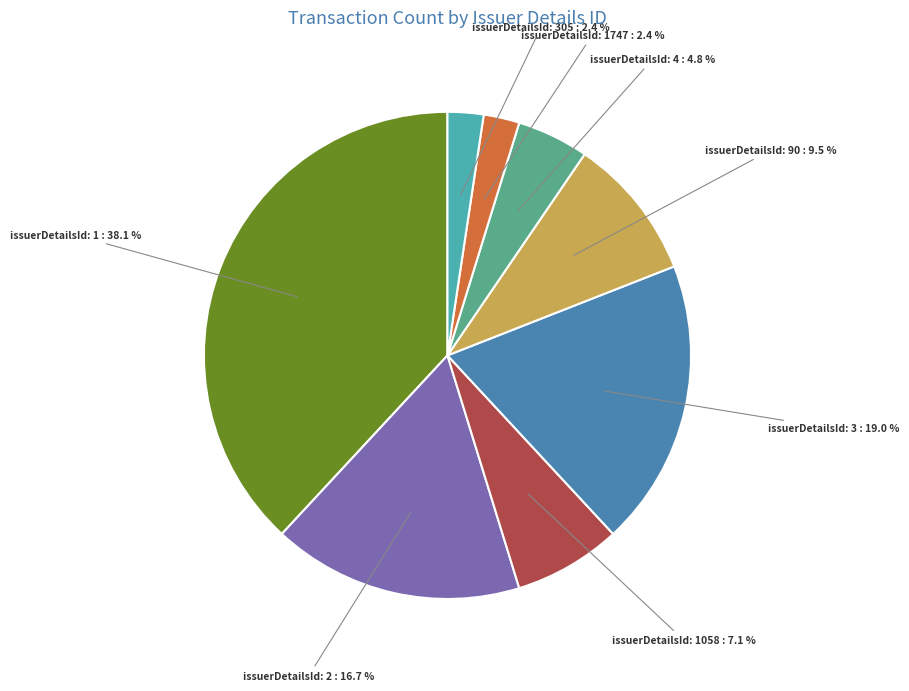

Is there a majority slice in this chart?

No